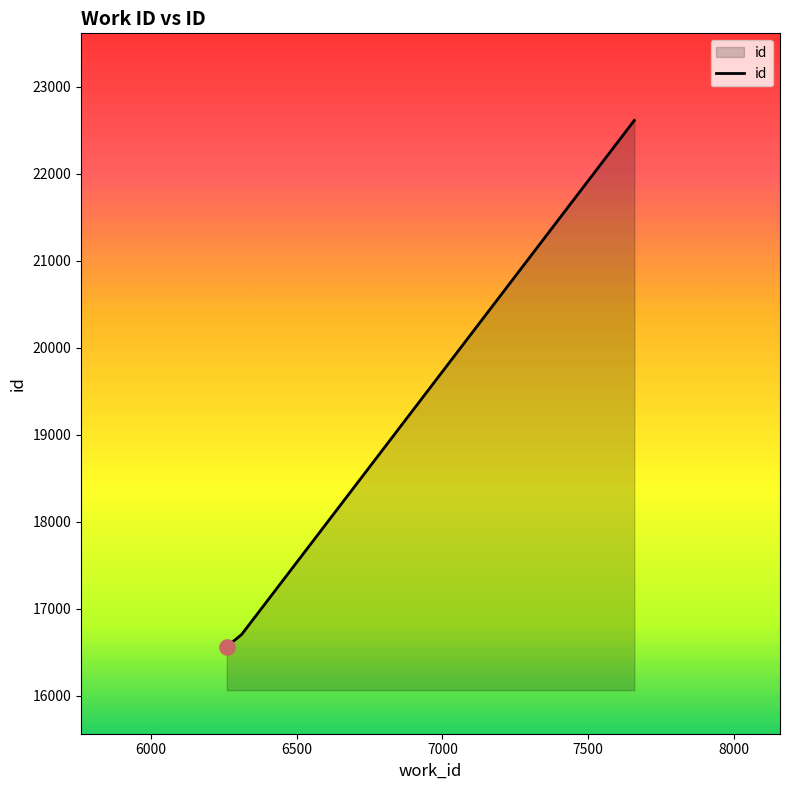

What is the minimum value shown in the chart?

16566